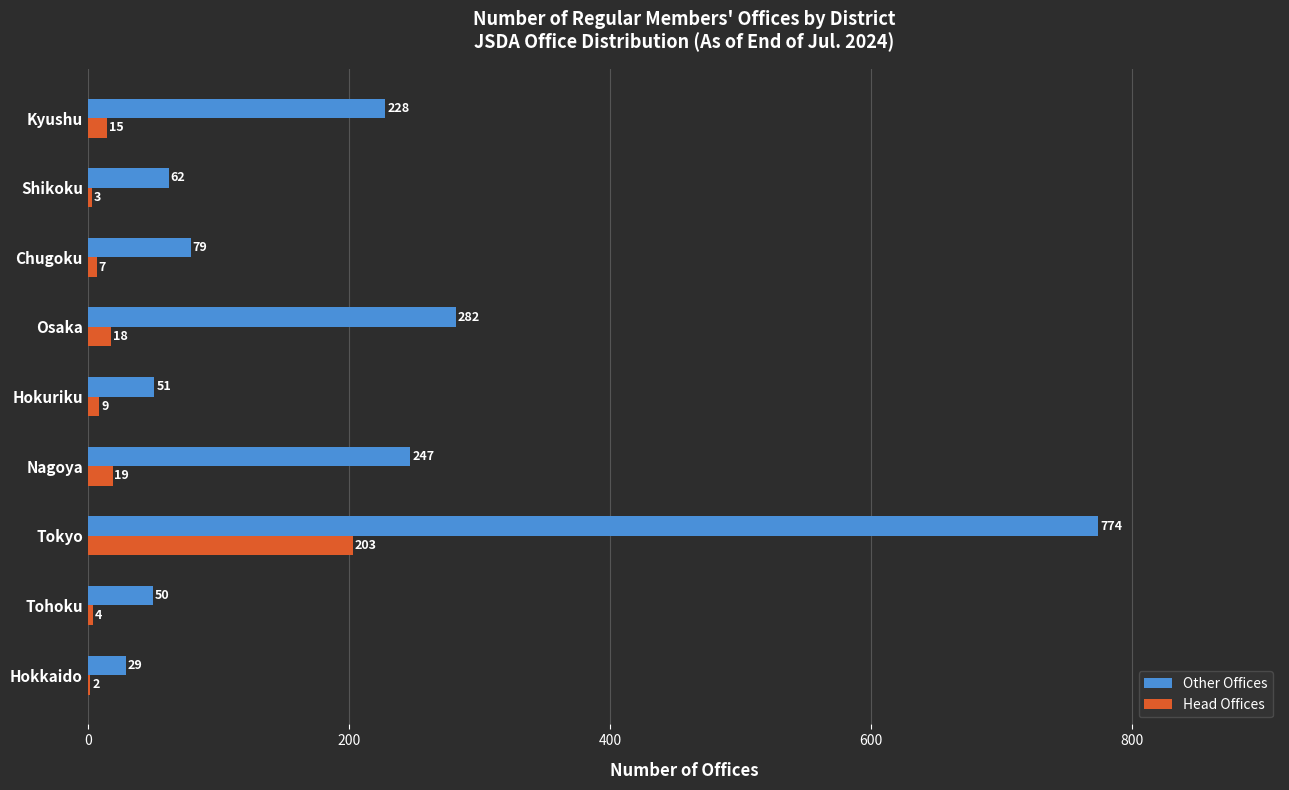

Count the number of categories in the chart.

9